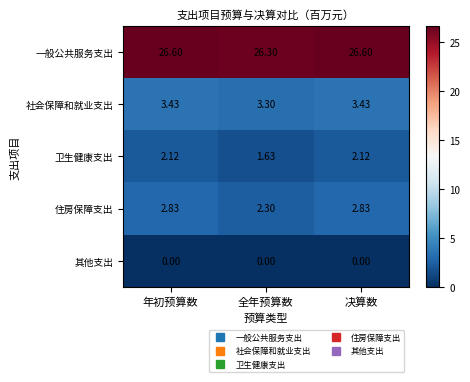

Between 全年预算数 and 决算数, which series saw the biggest shift?

住房保障支出